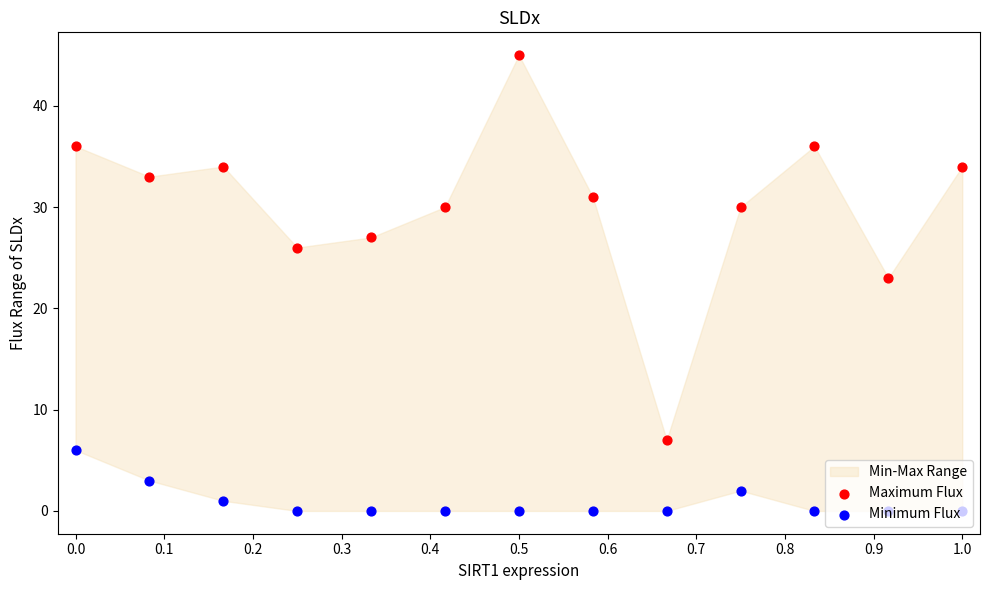

Is the value of Maximum Flux at 0.0 greater than the value of Minimum Flux at 0.2?

Yes